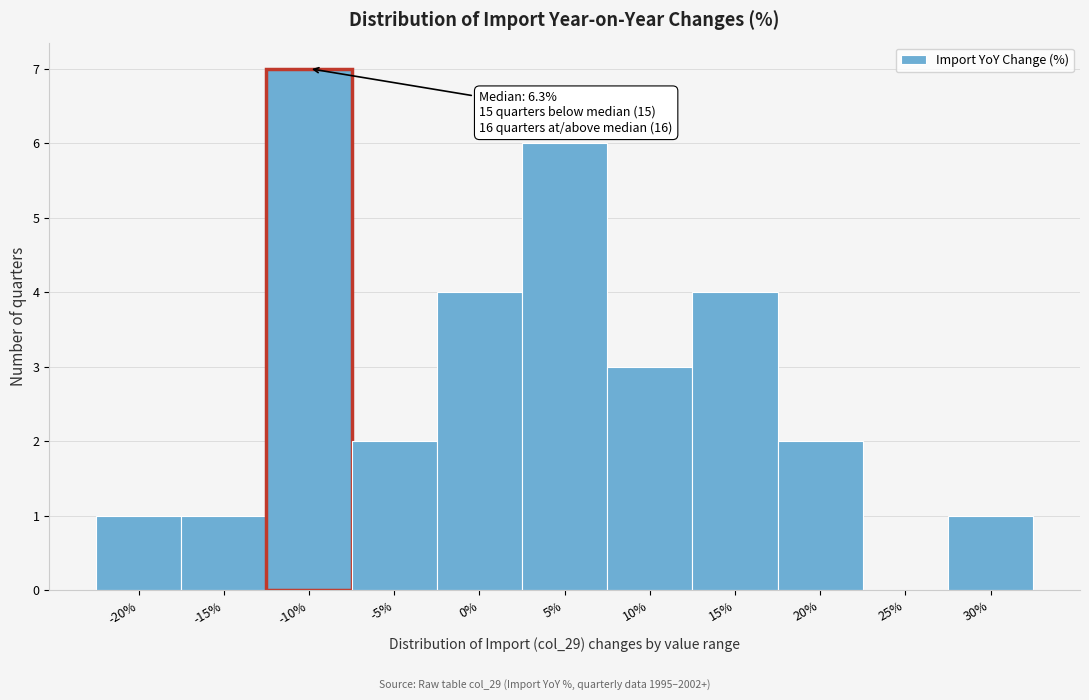

Reading right to left, transcribe all the data shown in this chart.

30%=1	25%=0	20%=2	15%=4	10%=3	5%=6	0%=4	-5%=2	-10%=7	-15%=1	-20%=1